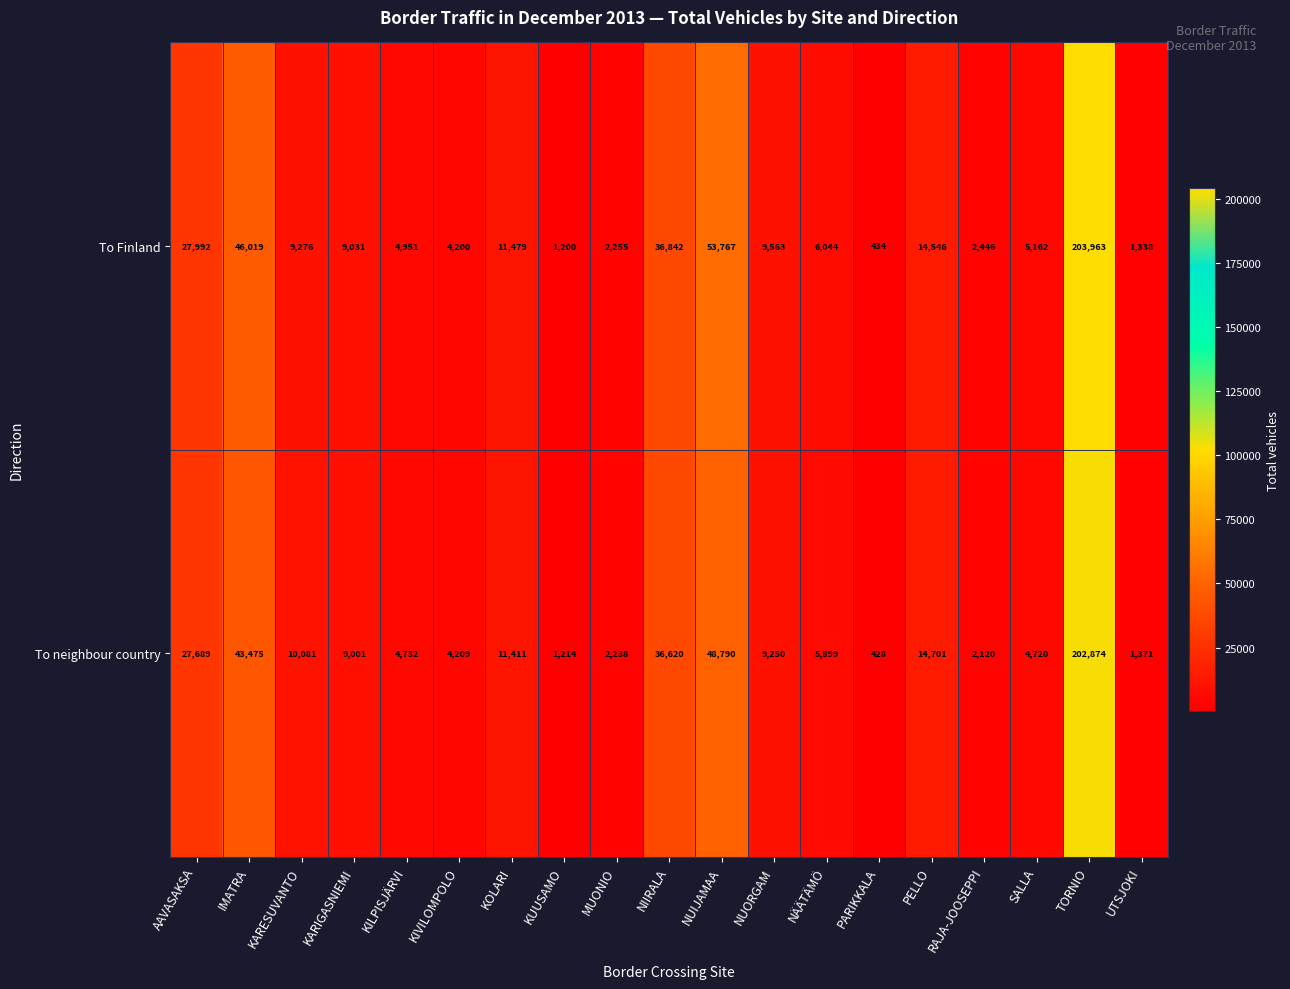

Which category has the lowest value across all series?

PARIKKALA